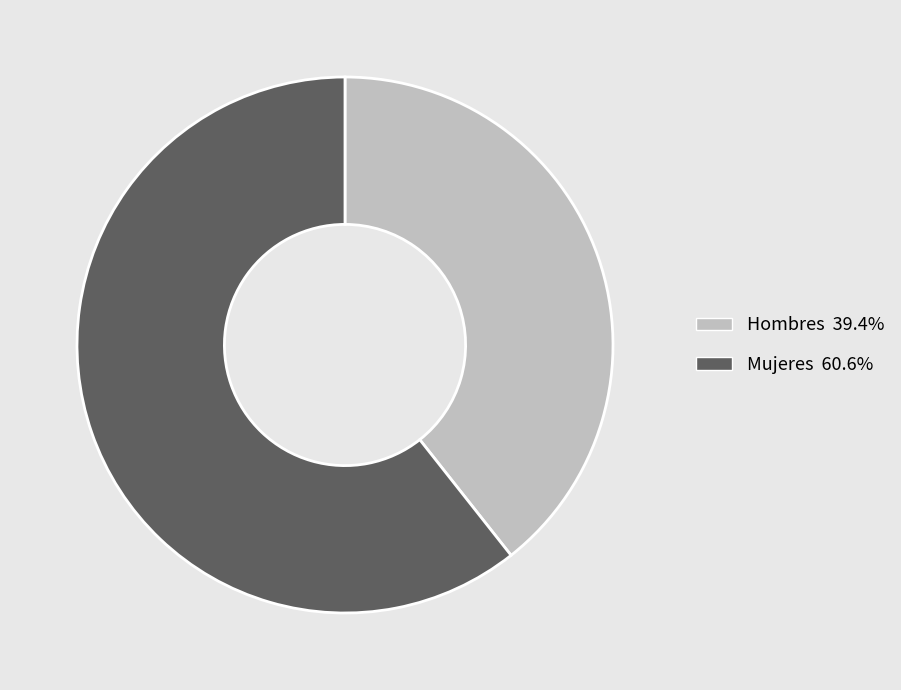

What is the ratio of the value at Mujeres 60.6% to the value at Hombres 39.4%?

1.5